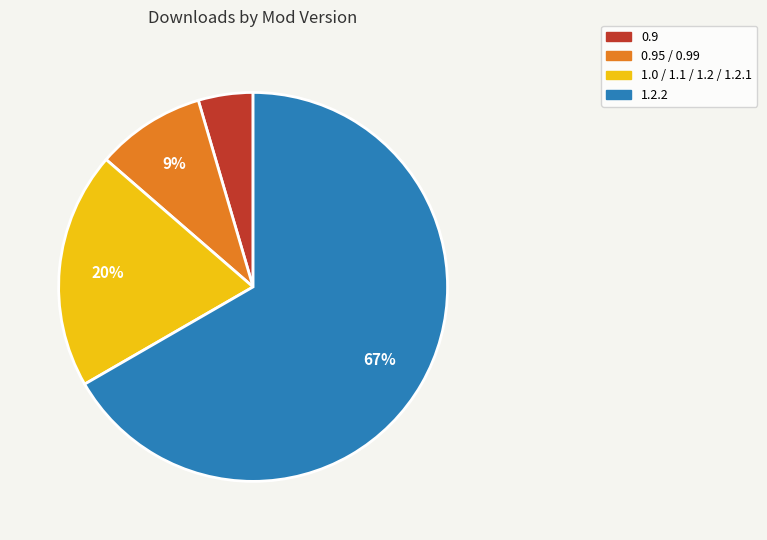

Is there any slice that represents more than half of the pie?

Yes